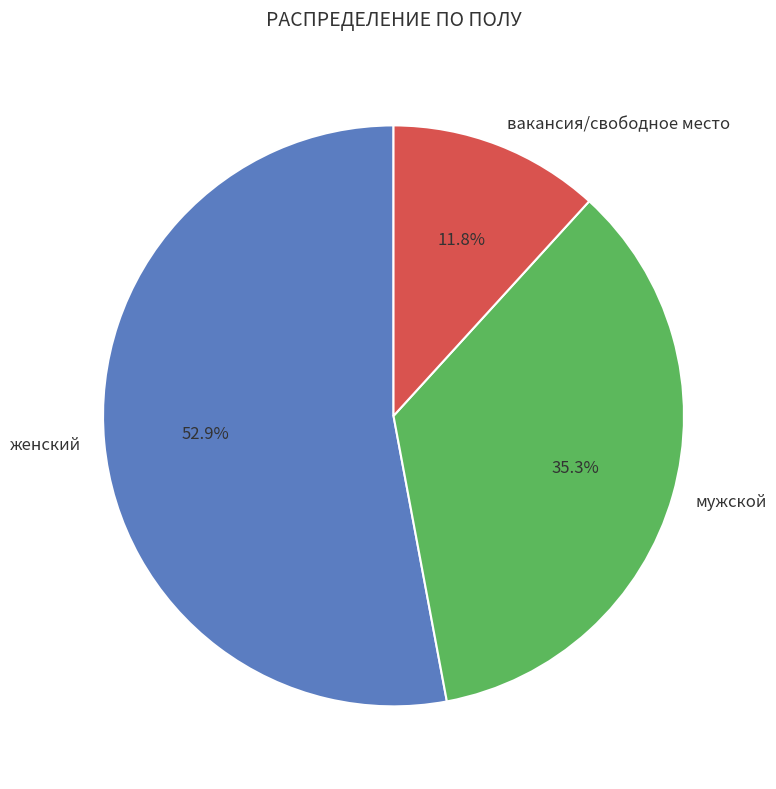

The вакансия/свободное место slice represents 25% of the pie. True or false?

False